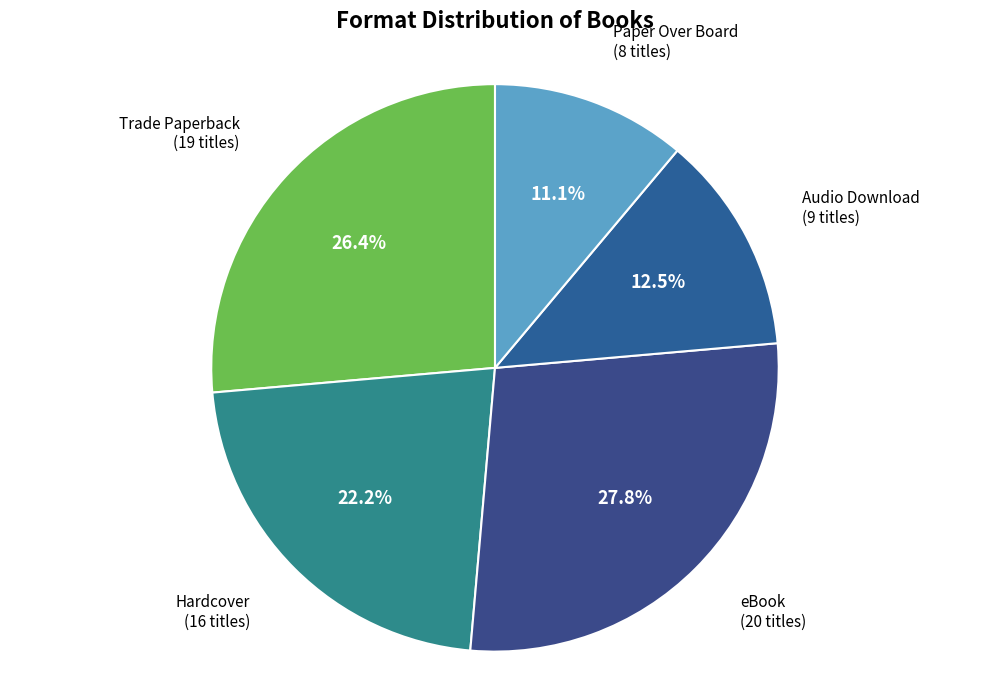

Count the number of slices in the pie.

5